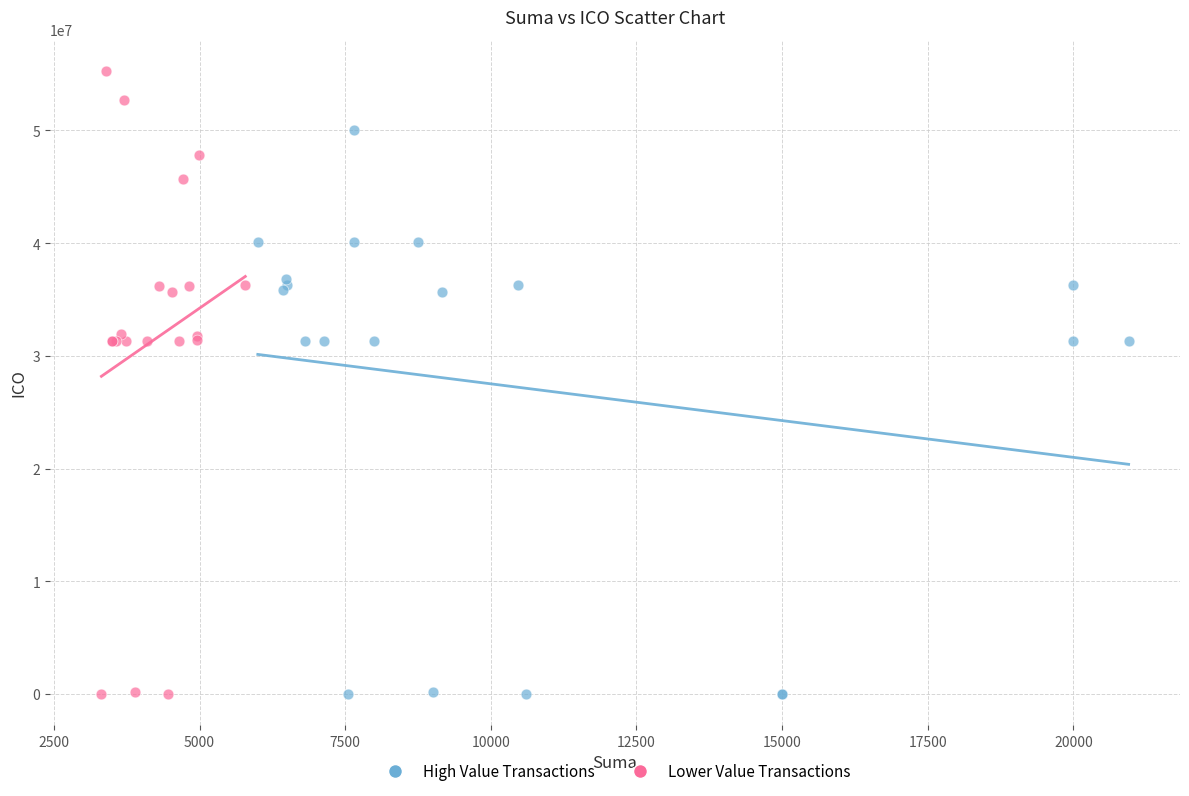

Which series has the widest spread of Y values?

Lower Value Transactions